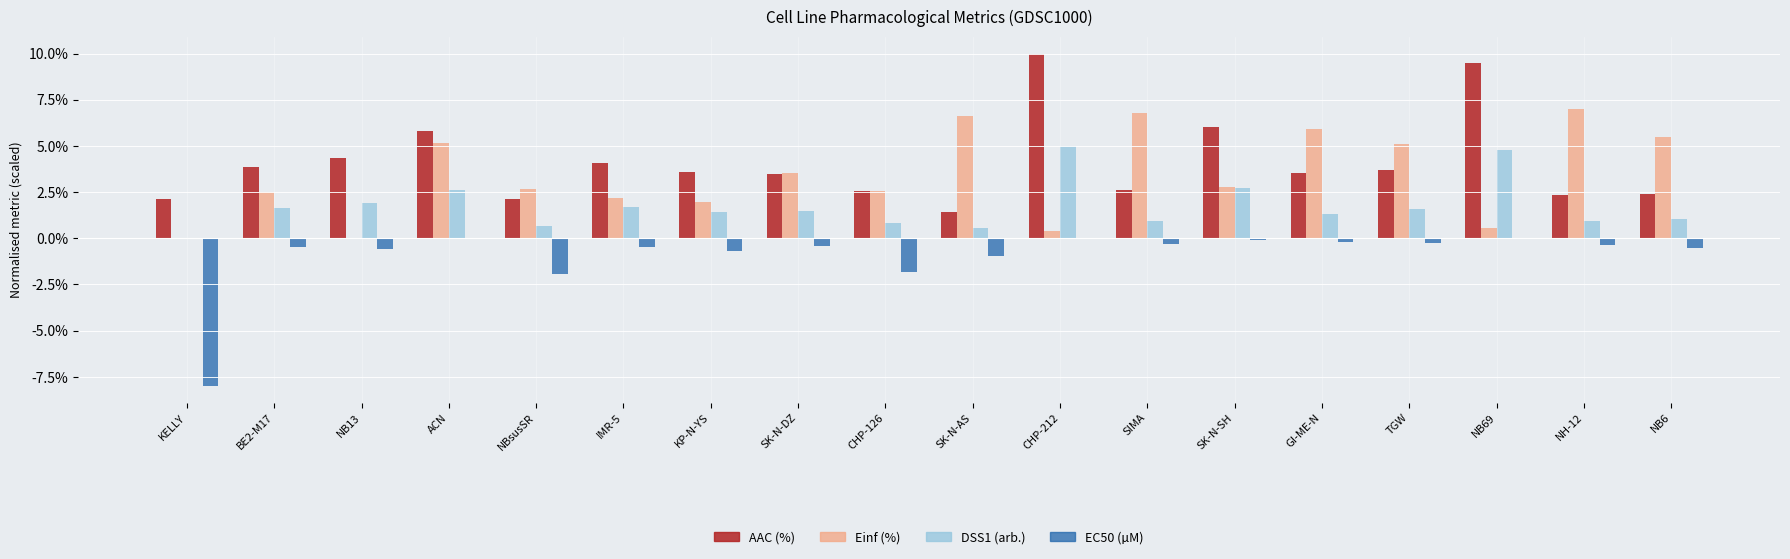

True or false: EC50 (µM) has a value of -1.9 at NBsusSR.

True